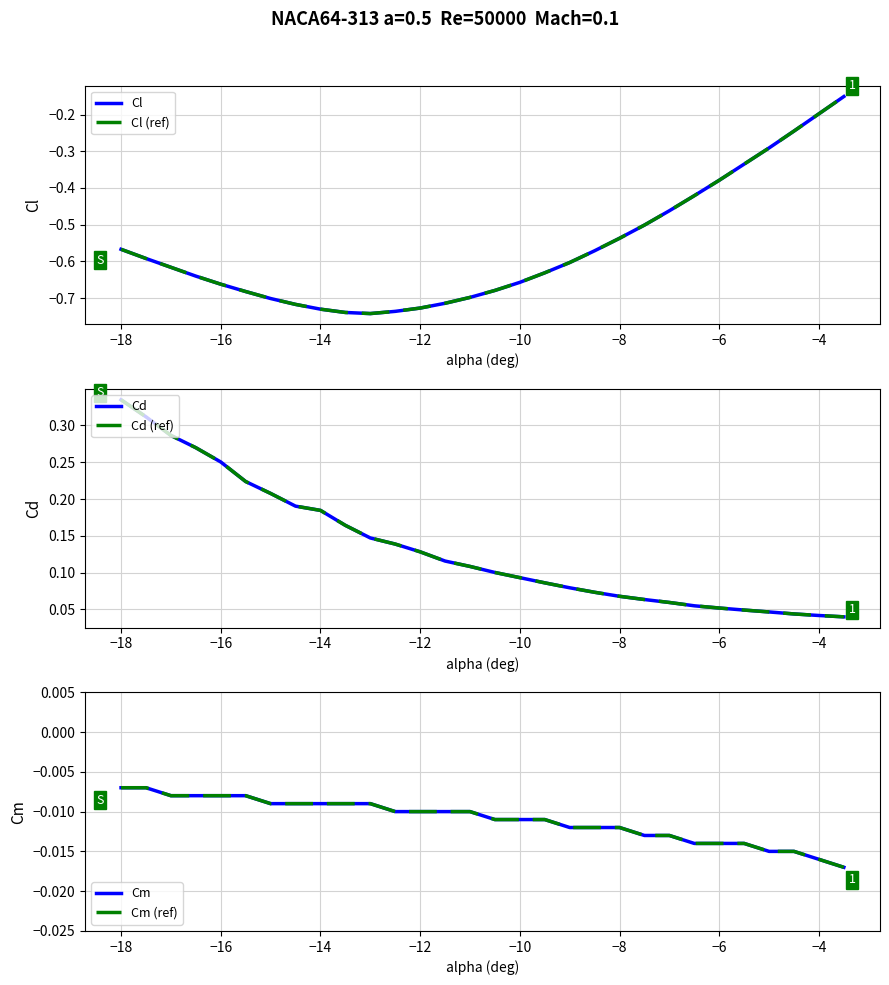

Does the chart display data point markers on the line(s)?

No